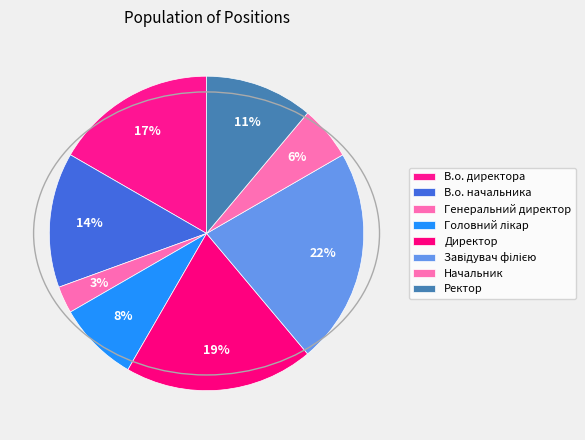

Count the number of slices in the pie.

8